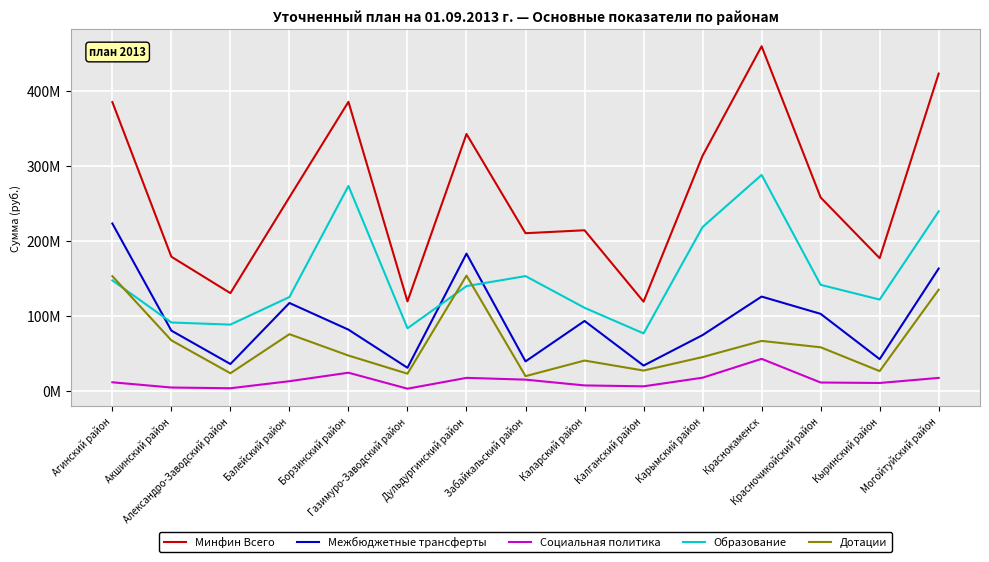

What position from the left is Краснокаменск?

12